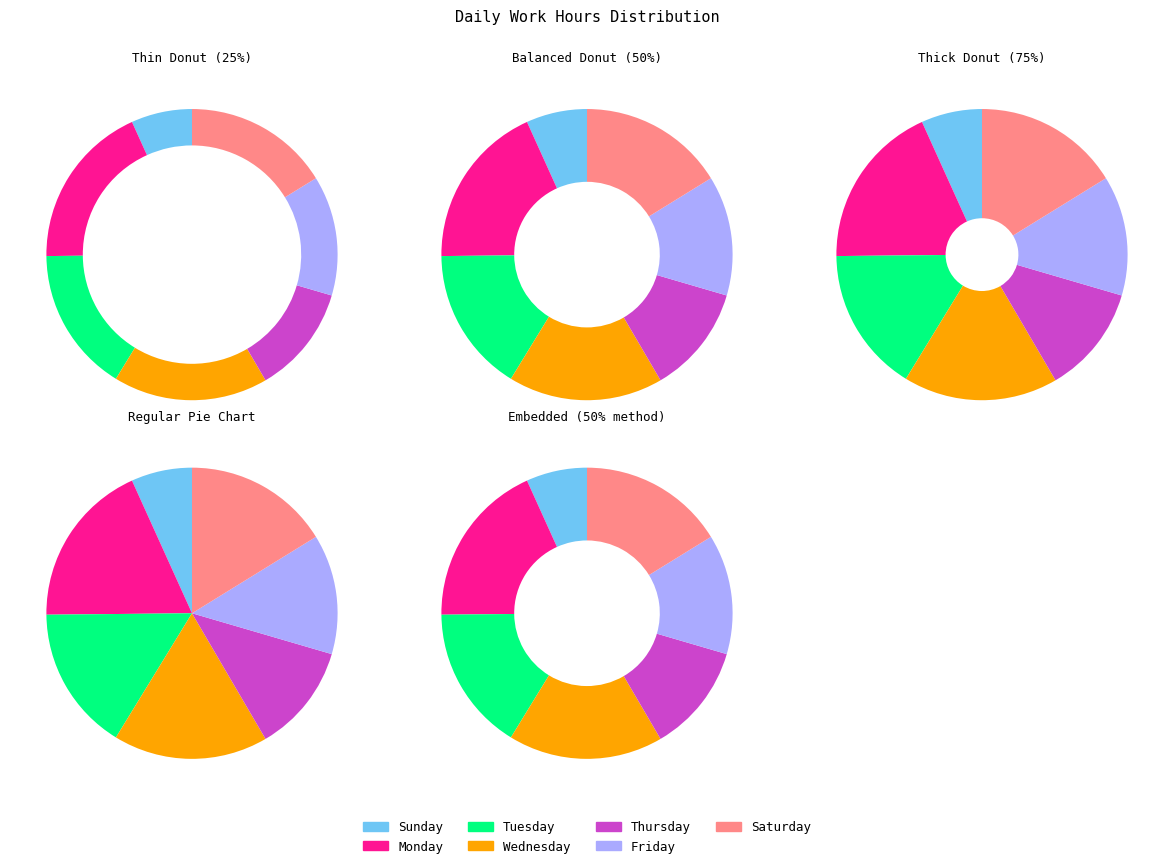

Do 13-Tue and 26-Sat together represent more than half of the pie?

No